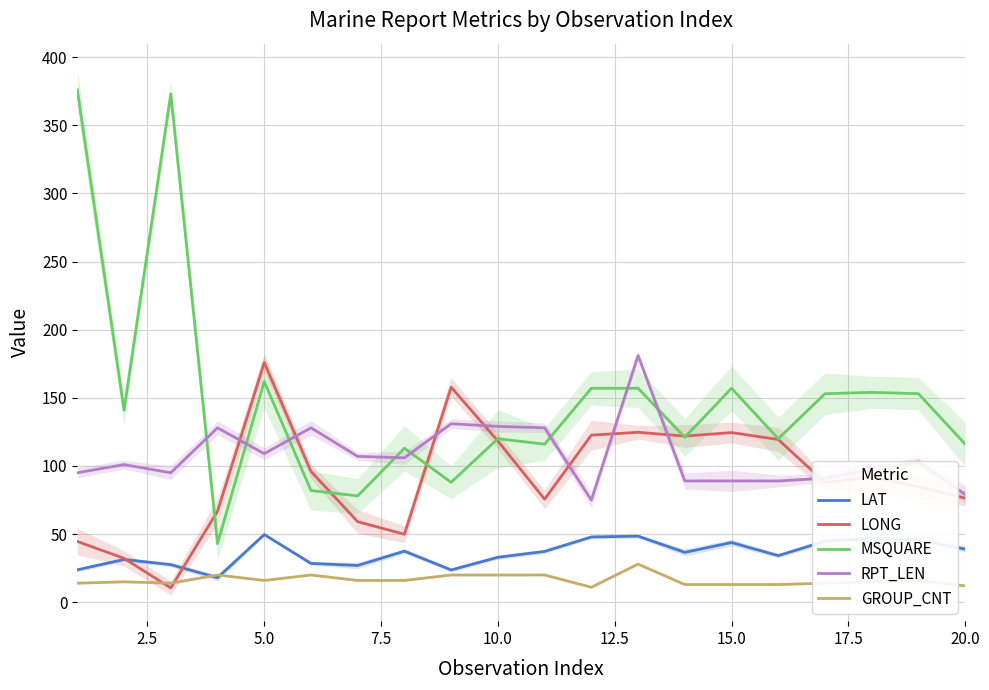

True or false: LAT and MSQUARE cross at least once.

False